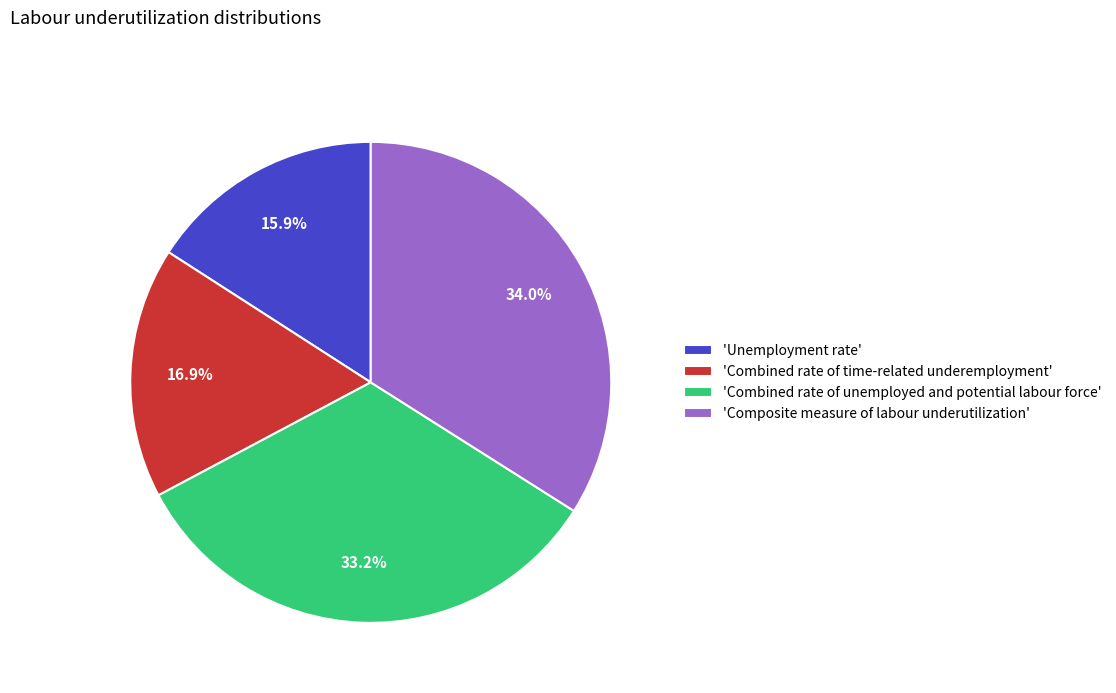

Do 'Combined rate of time-related underemployment' and 'Unemployment rate' together represent more than half of the pie?

No